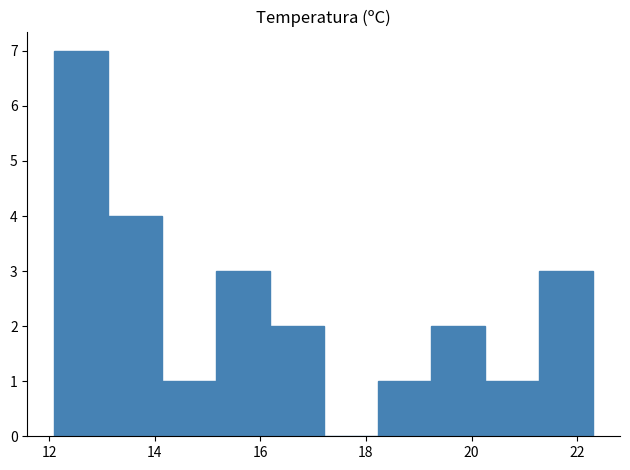

Reading left to right, transcribe this chart: for each bar, give the range it covers on the x-axis and its height. Neither the bar edges nor the heights are printed on the chart, so give them approximately, as read against the axes.

12.10 to 13.12: 7
13.12 to 14.14: 4
14.14 to 15.16: 1
15.16 to 16.18: 3
16.18 to 17.20: 2
17.20 to 18.22: 0
18.22 to 19.24: 1
19.24 to 20.26: 2
20.26 to 21.28: 1
21.28 to 22.30: 3